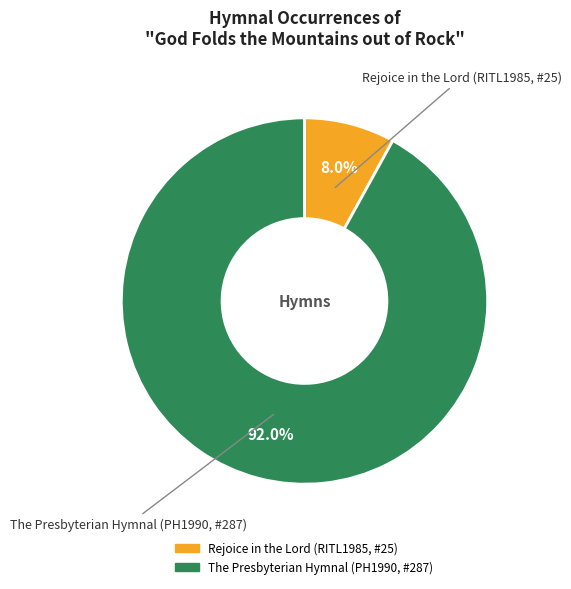

Which category has the smallest portion of the pie?

Rejoice in the Lord (RITL1985, #25)